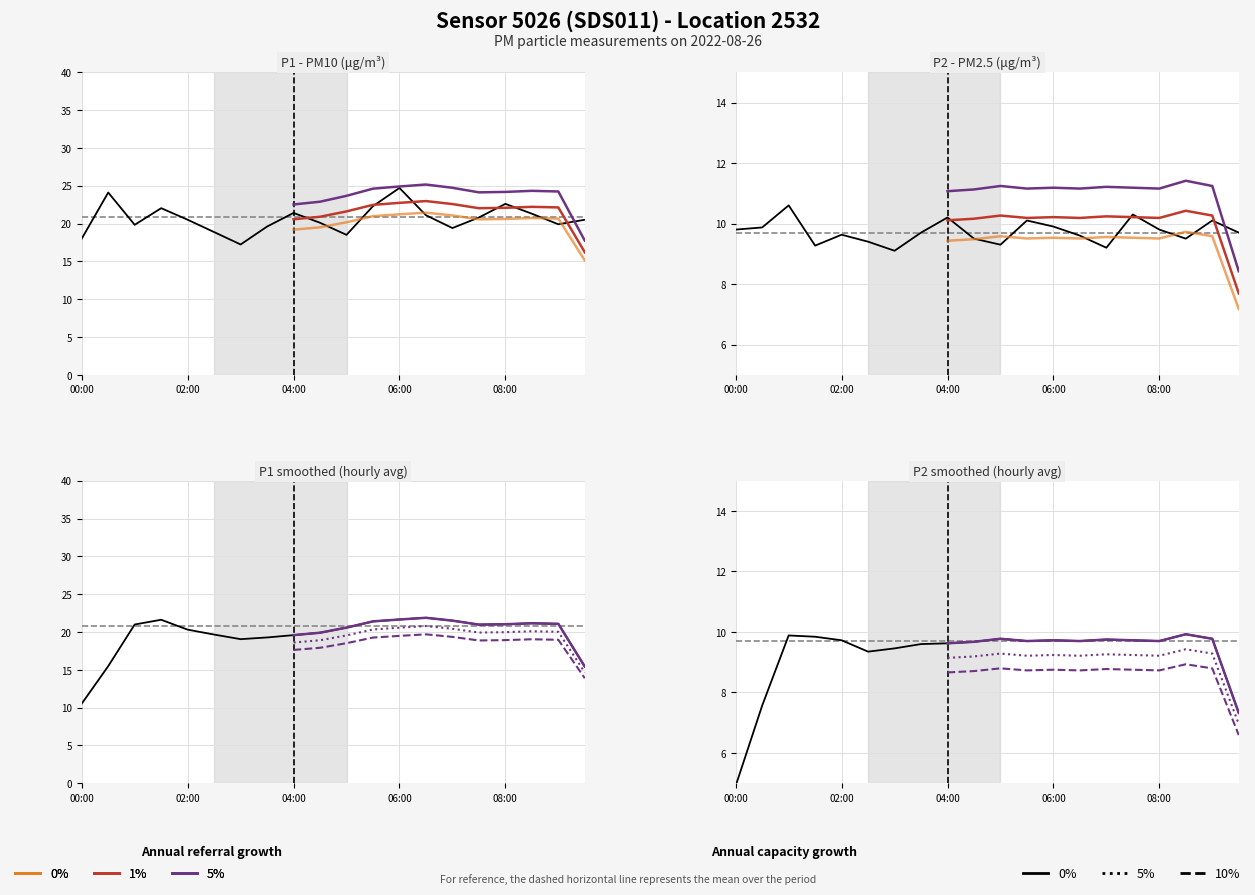

List the labels in order of P2 value, largest first.

01:00, 07:30, 04:00, 05:30, 09:00, 06:00, 00:30, 00:00, 08:00, 03:30, 09:30, 02:00, 06:30, 04:30, 08:30, 02:30, 05:00, 01:30, 07:00, 03:00